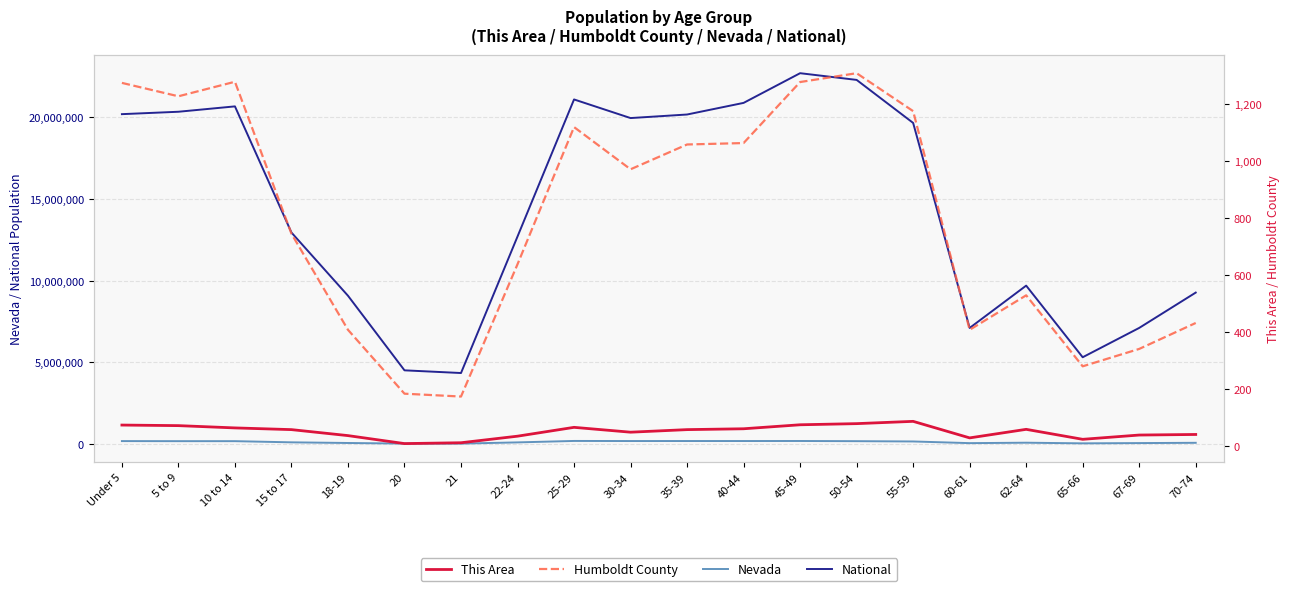

Where does the Nevada series first go above 164575?

Under 5